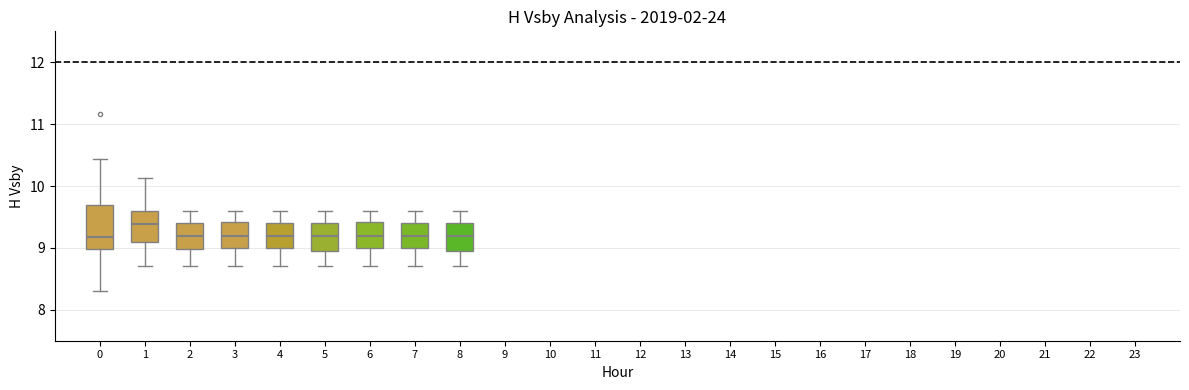

Which box's median line is the highest?

1